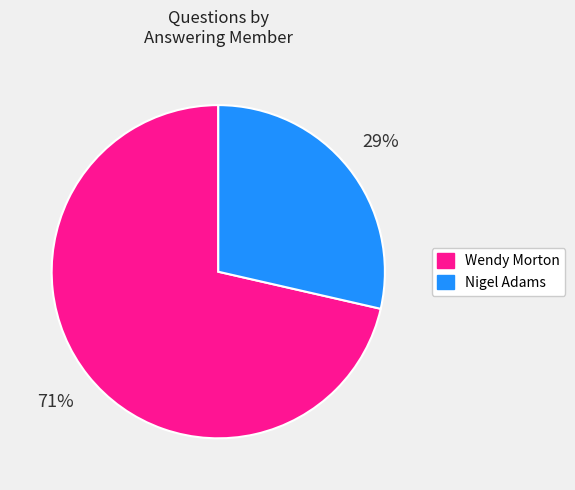

Is there any slice that represents more than half of the pie?

Yes